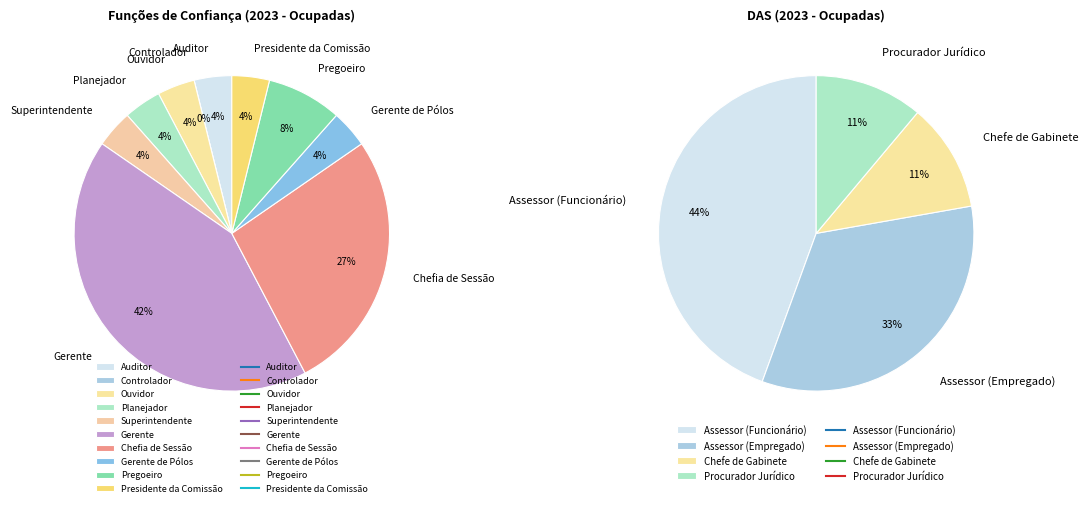

Does any single category account for the majority?

No